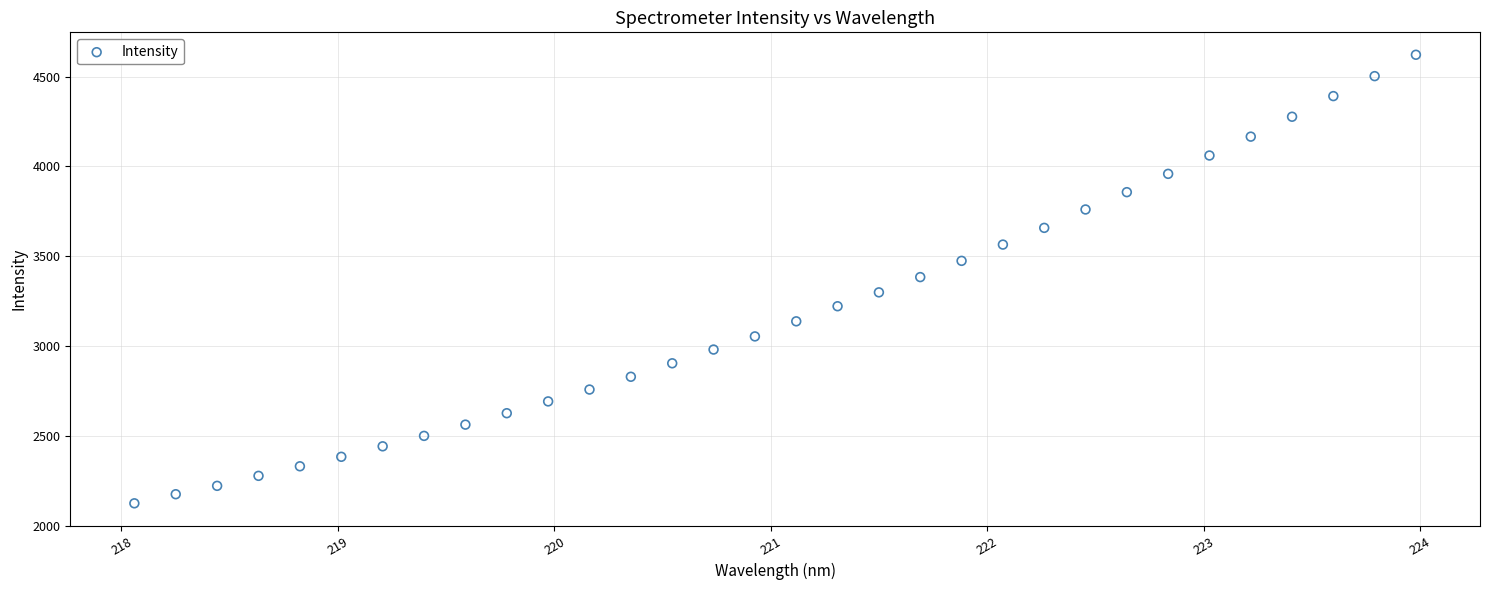

What is the range of Y values (max minus min)?

2497.0